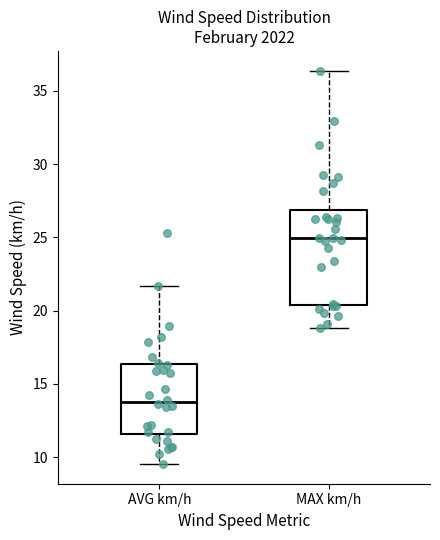

Reading left to right, read every box against the y-axis: the position of its median line, the range the box covers, and the ends of its whiskers. The values are not printed on the chart, so give them approximately, as read against the axis.

AVG km/h: median 14.0, box 11.5 to 16.5, whiskers 9.5 to 21.5
MAX km/h: median 25.0, box 20.5 to 27.0, whiskers 19.0 to 36.5